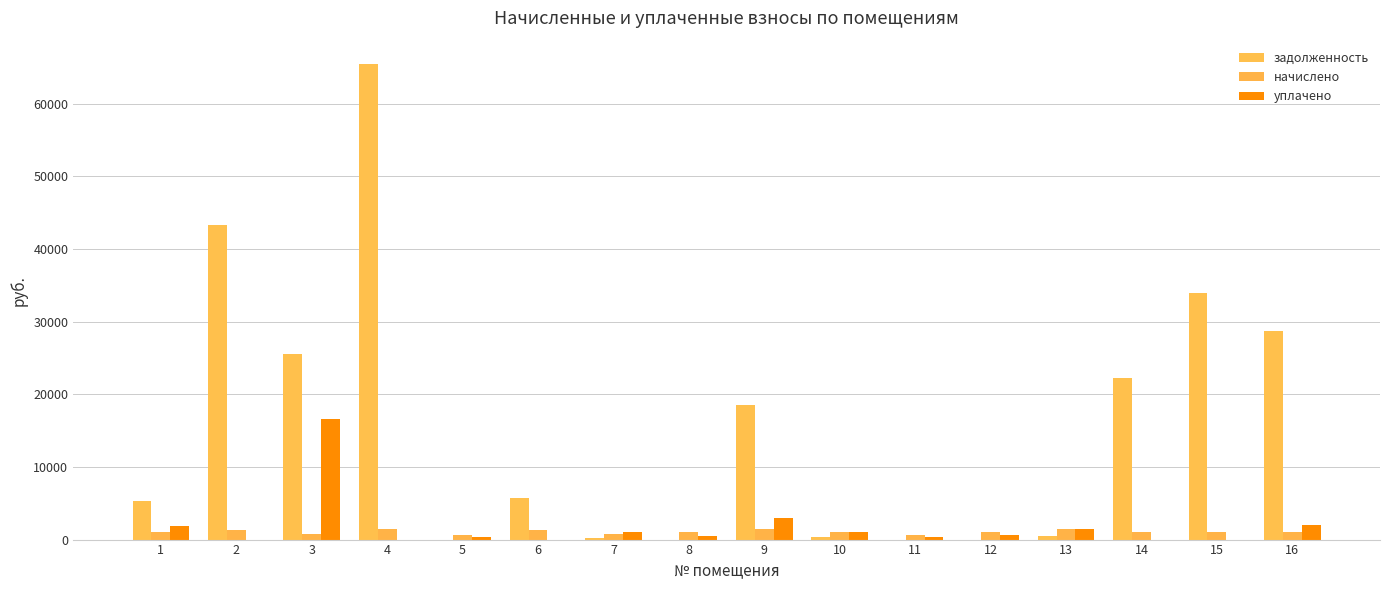

Between 1 and 2, which is larger?

2